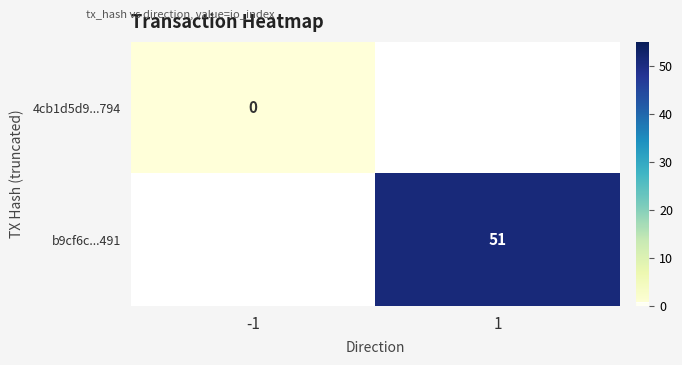

Between 1 and -1, which is larger?

-1